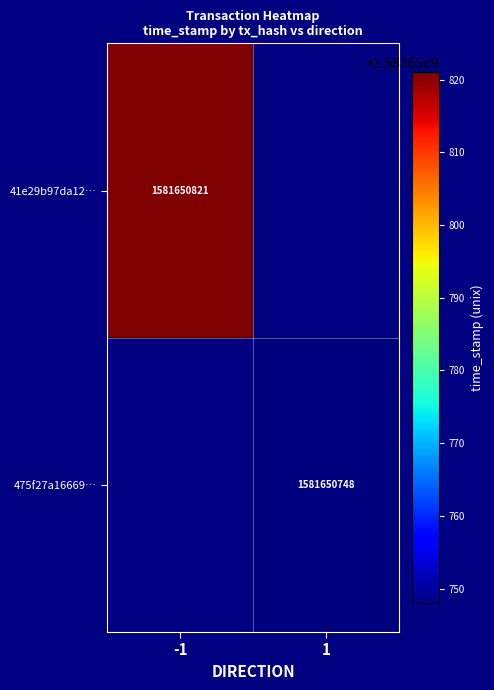

Reading left to right, extract all data points from this chart.

41e29b97da1269a97f6d1728d7e897e3c233aef: direction=-1.0	time_stamp=1581650821.0	valid_mainchain=1.0	value=51.5
475f27a16669f690a60213d4d6e49d198413ea7: direction=1.0	time_stamp=1581650748.0	valid_mainchain=1.0	value=51.5